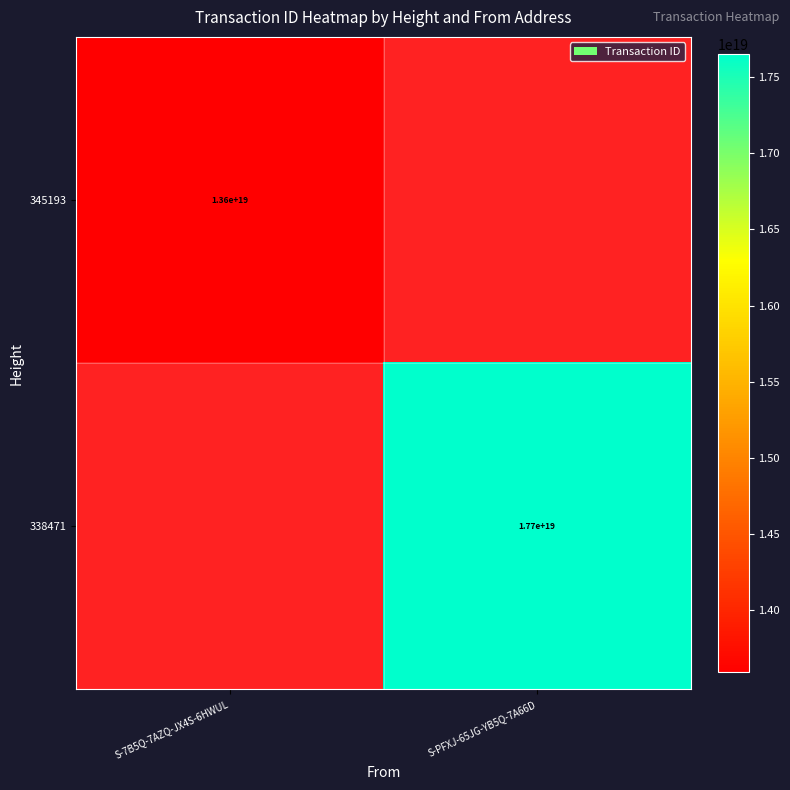

The 338471 series shows 3666344987197019136 at S-PFXJ-65JG-YB5Q-7A66D. True or false?

False